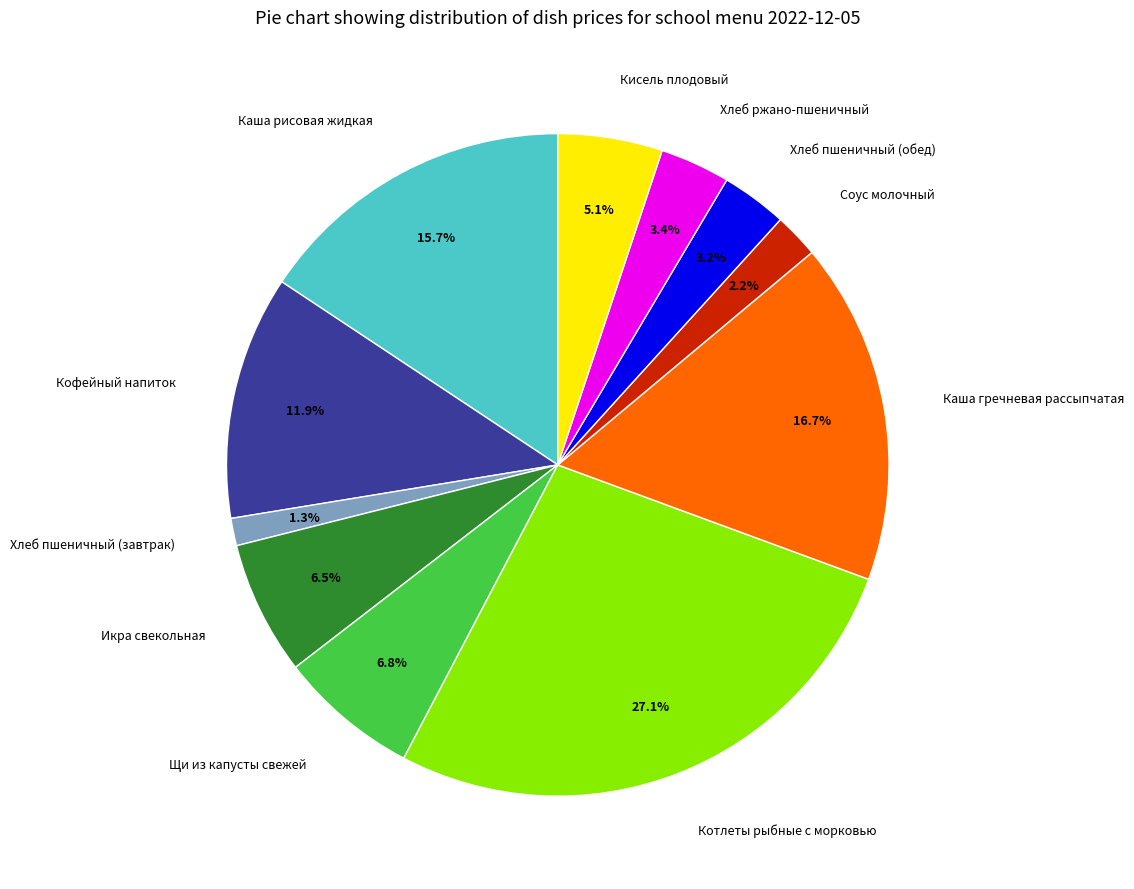

Count the number of slices in the pie.

11